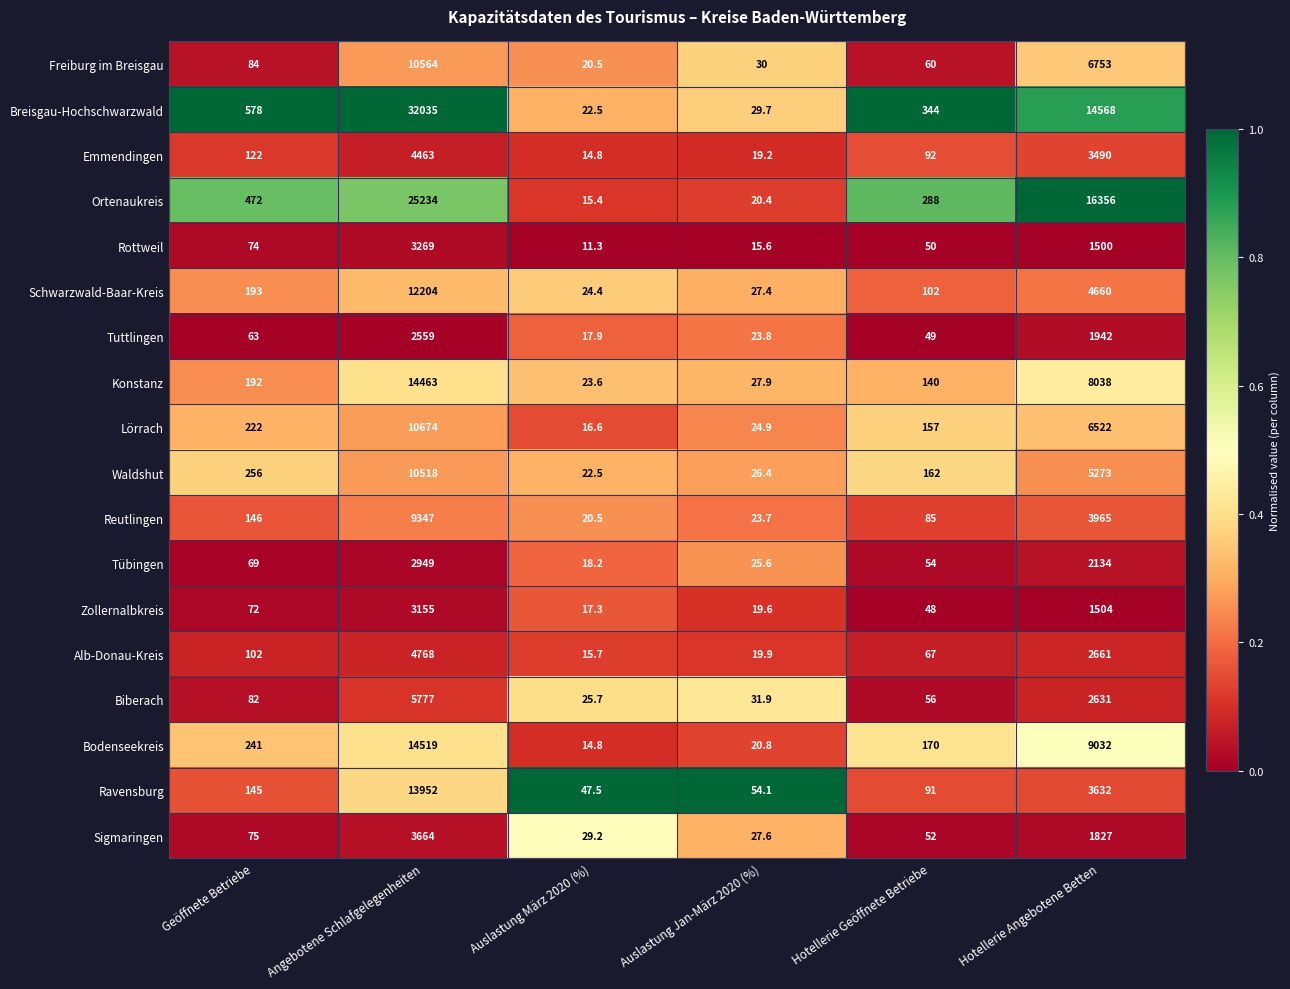

At which category is the sum across all series the highest?

Angebotene Schlafgelegenheiten